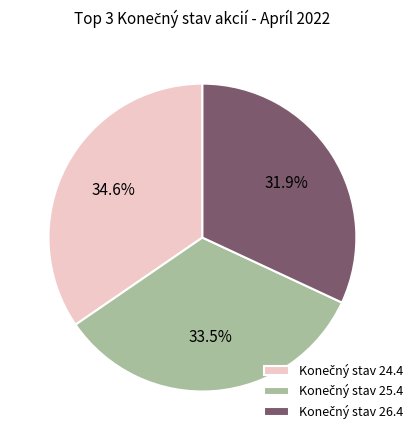

Does any single category account for the majority?

No